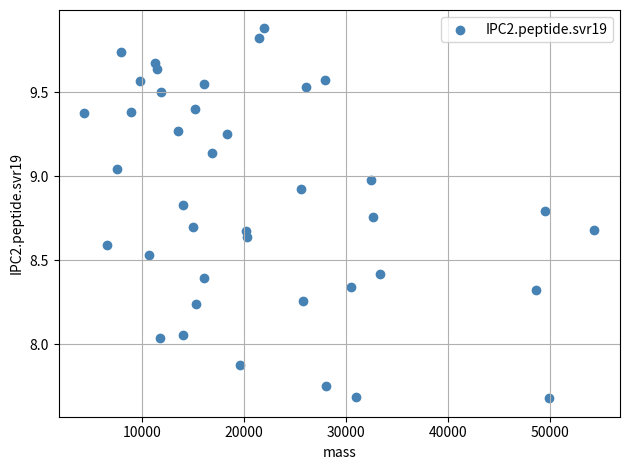

What is the range of X values (max minus min)?

50139.1